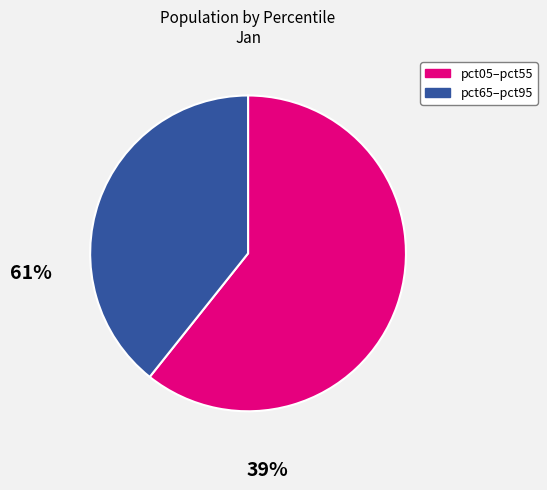

Count the number of slices in the pie.

2